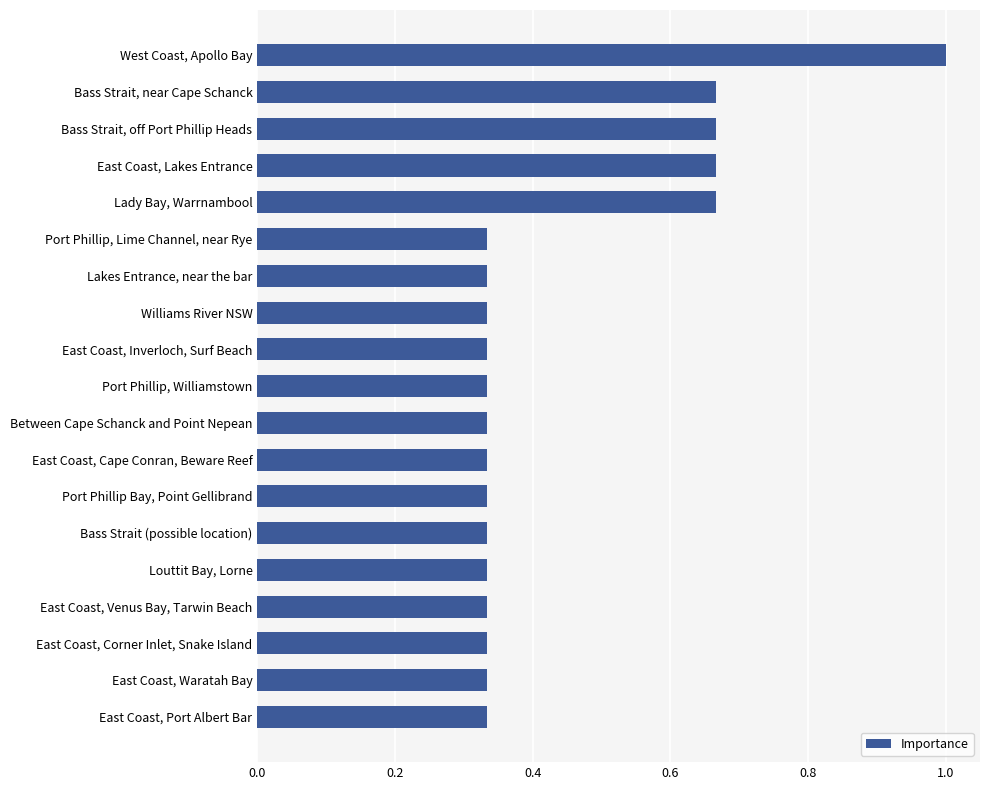

The chart shows a value of 0.2 at Port Phillip, Lime Channel, near Rye. True or false?

False